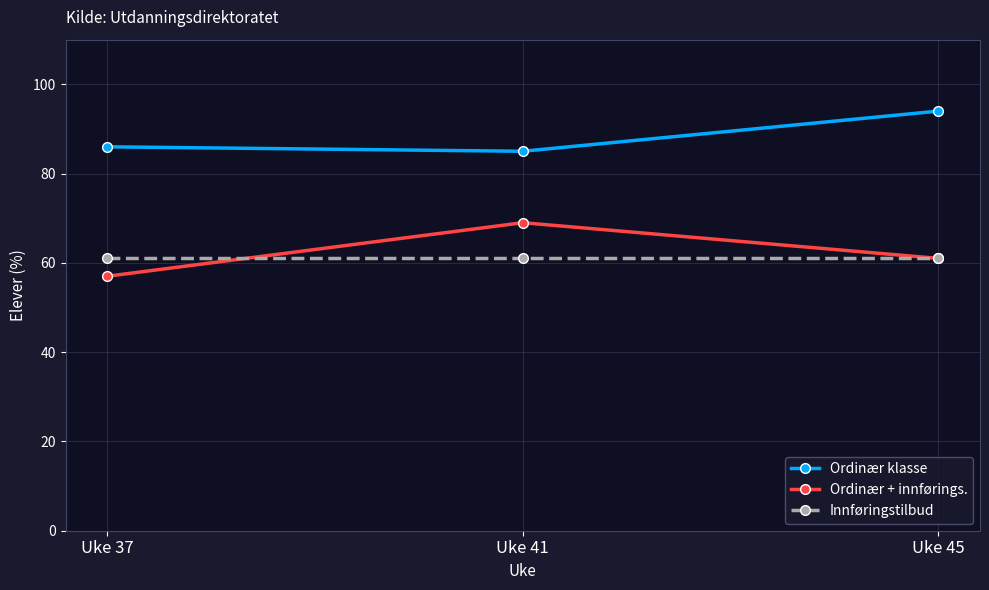

What is the maximum value shown in the chart?

94